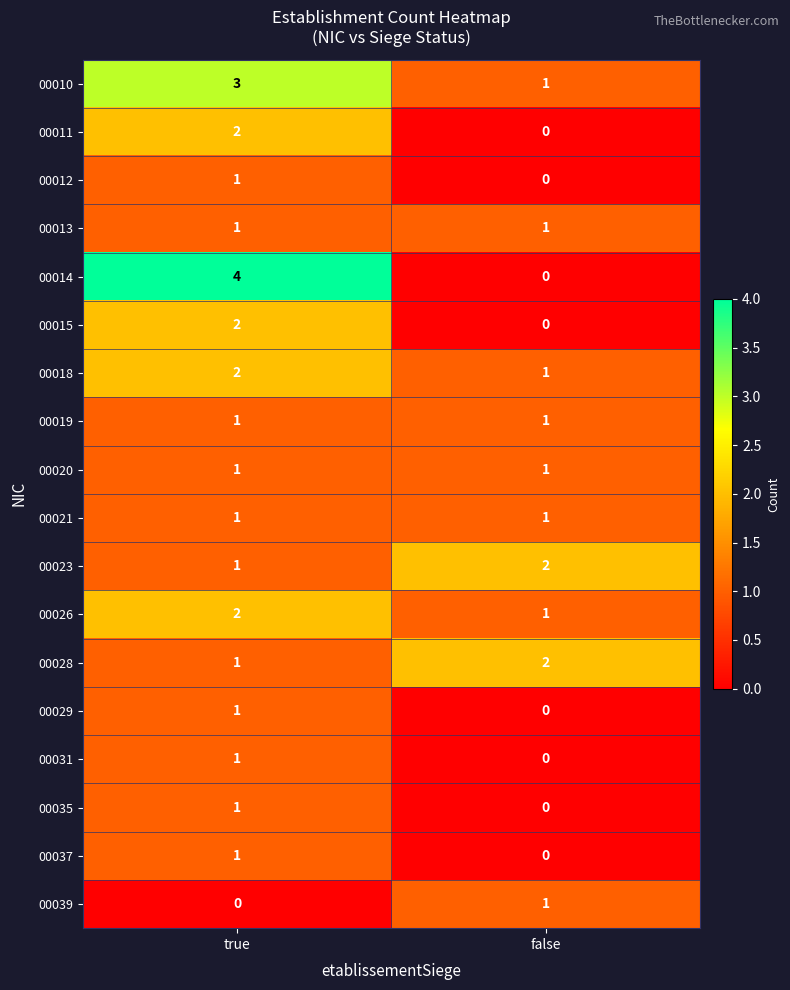

Which category has the highest value across all series?

true